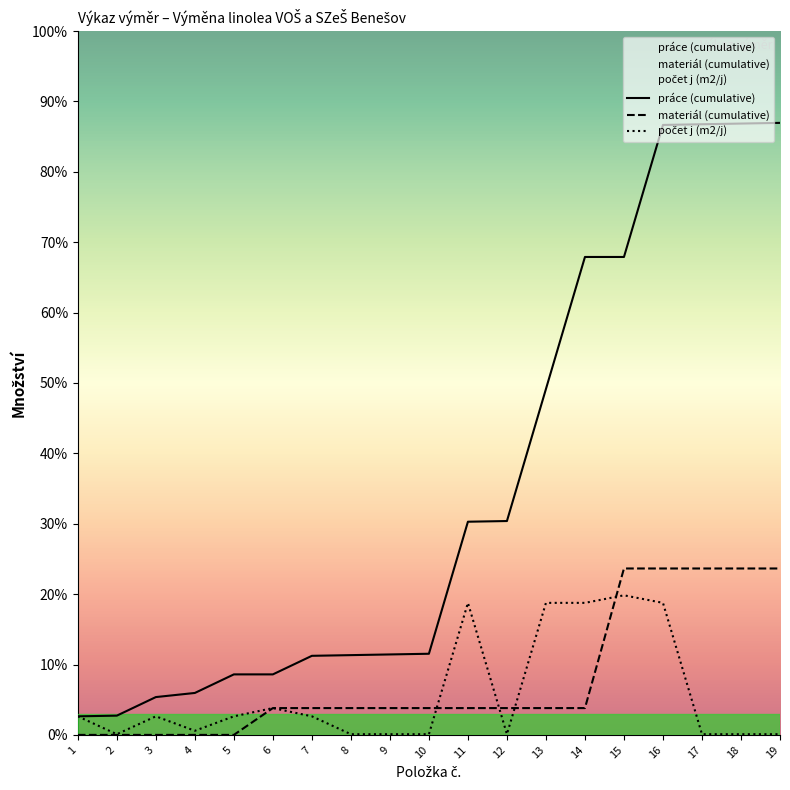

How many distinct data groups are displayed?

3